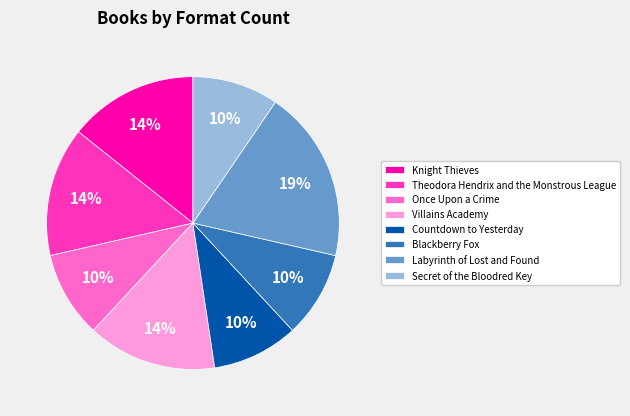

To the nearest percent, what is the combined percentage of Theodora Hendrix and the Monstrous League and Secret of the Bloodred Key?

24%